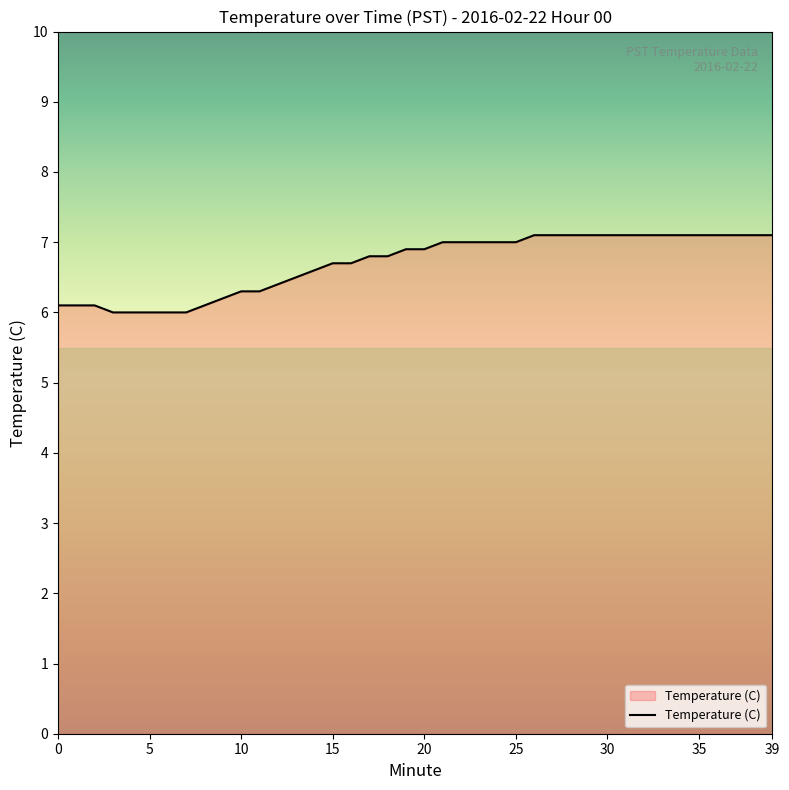

What is the difference between the maximum and minimum values?

1.1